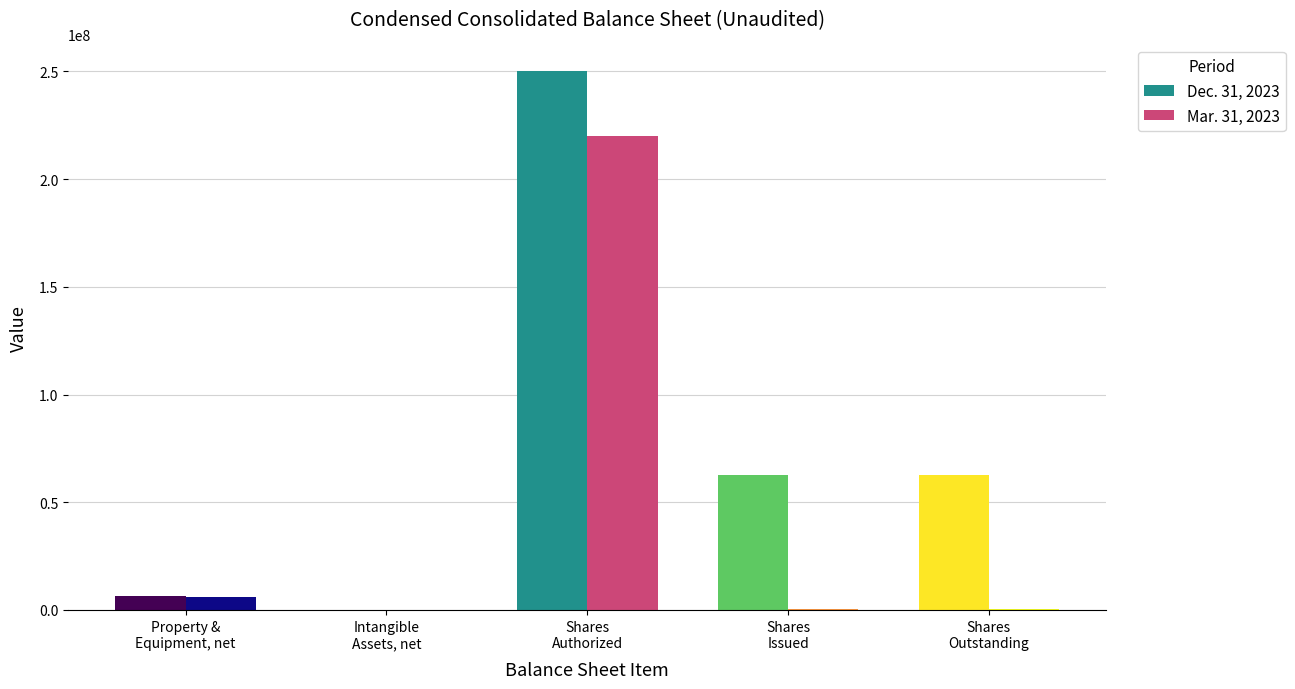

List the series in order of their overall mean, highest first.

Dec. 31, 2023, Mar. 31, 2023